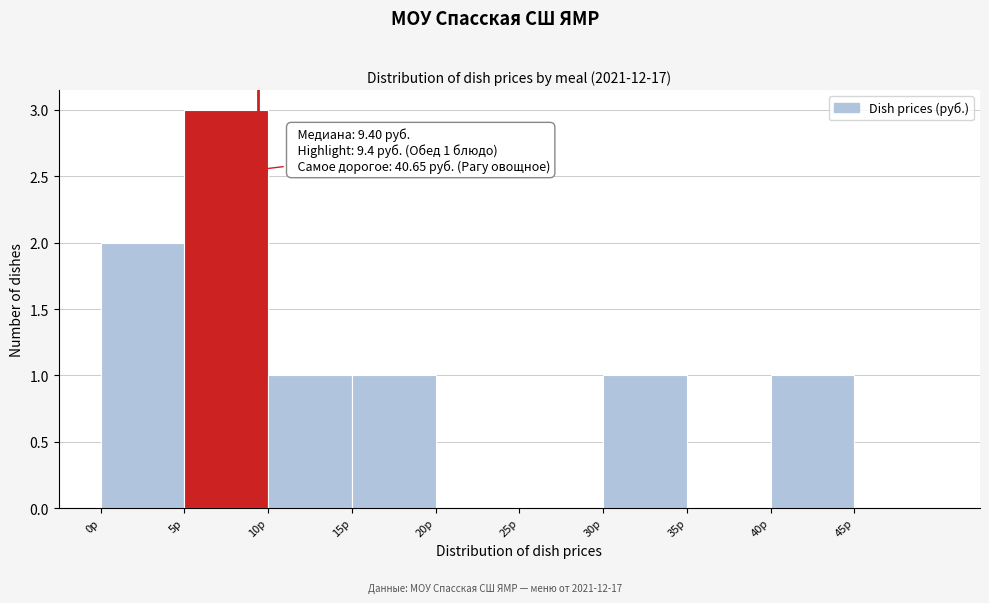

Which range on the x-axis has the tallest bar?

5 to 10